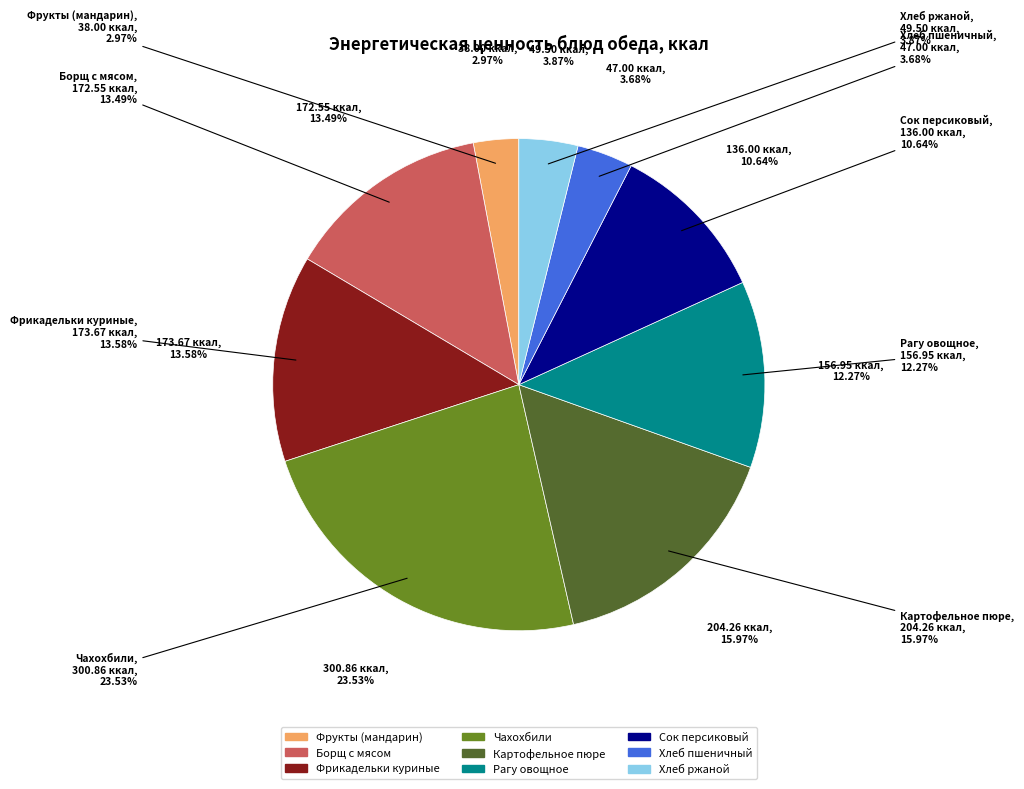

How many slices are in this pie chart?

9